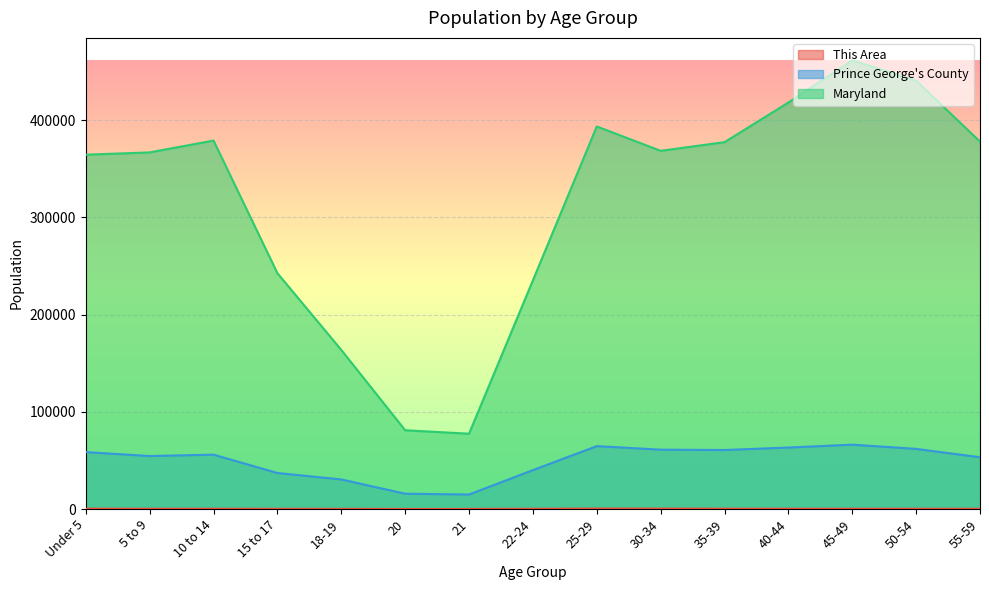

At how many categories does at least one series exceed 152274?

13